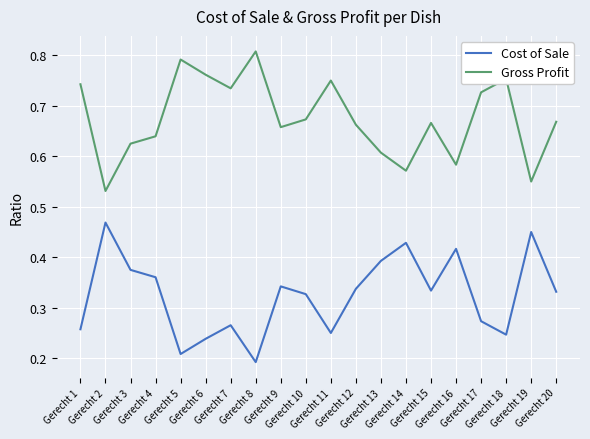

True or false: Gross Profit and Cost of Sale intersect in this chart.

False